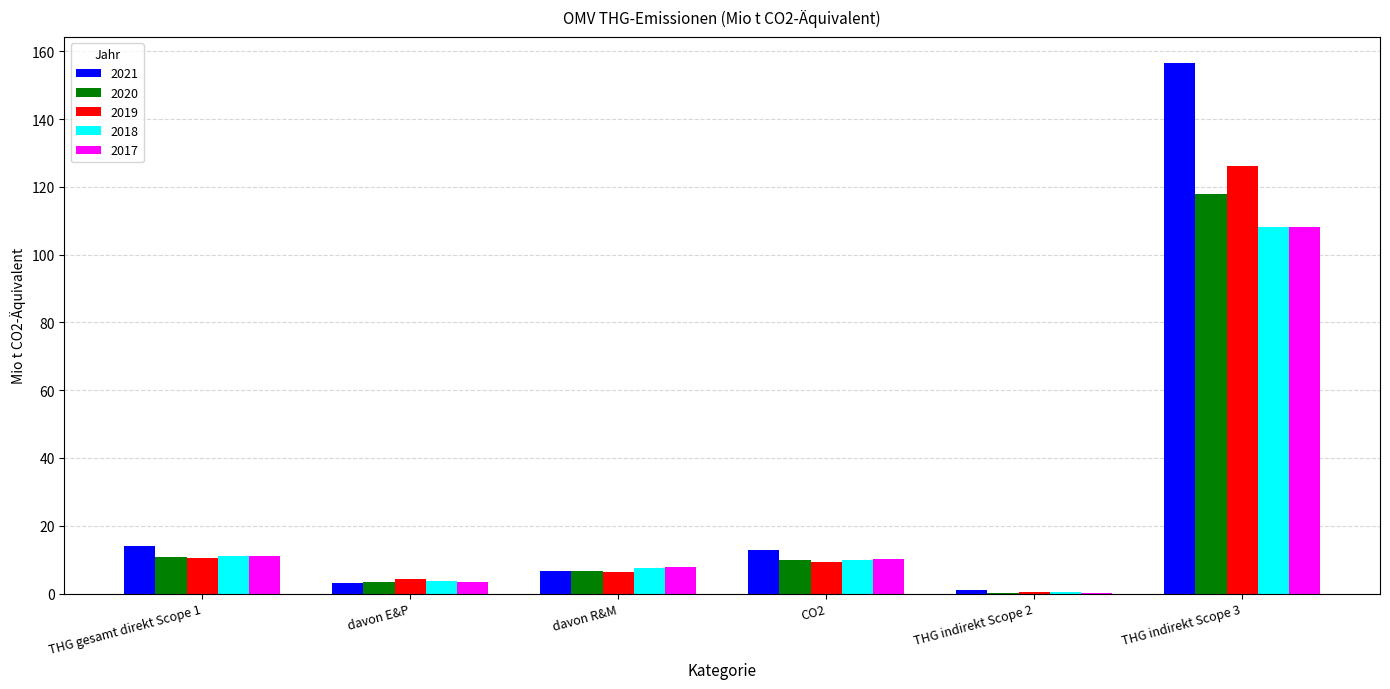

What is the sum of all 2018 values?

140.7